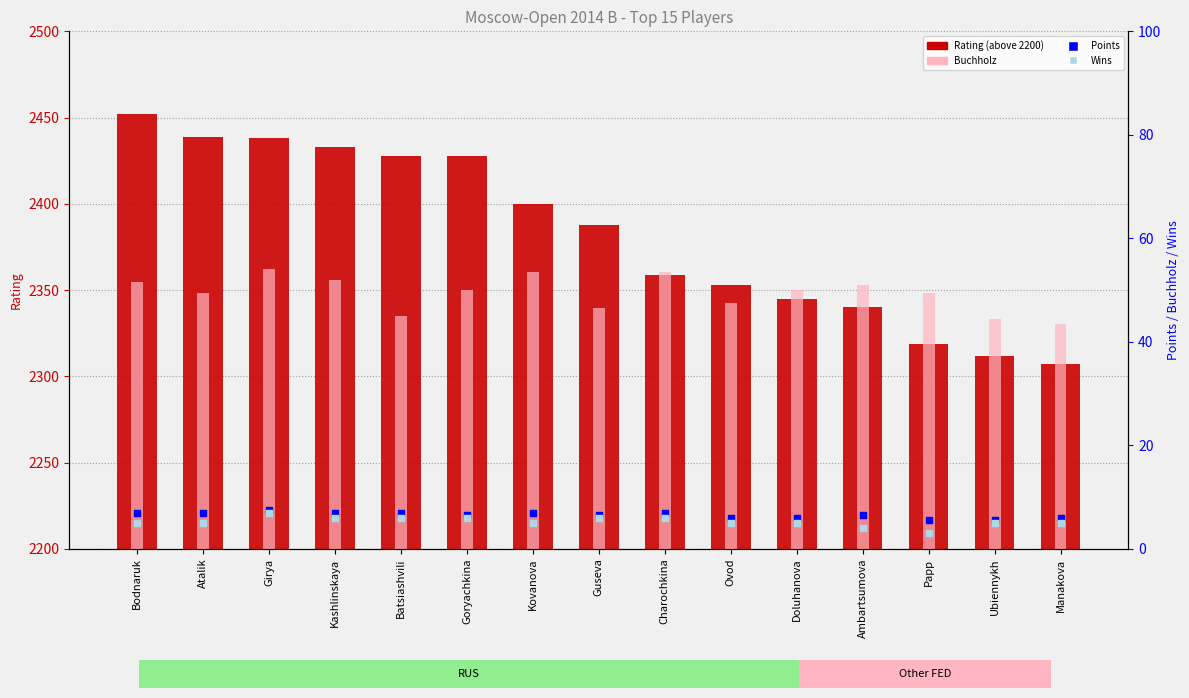

What are all the series names shown in the legend?

Rating, Buchholz, Points, Wins